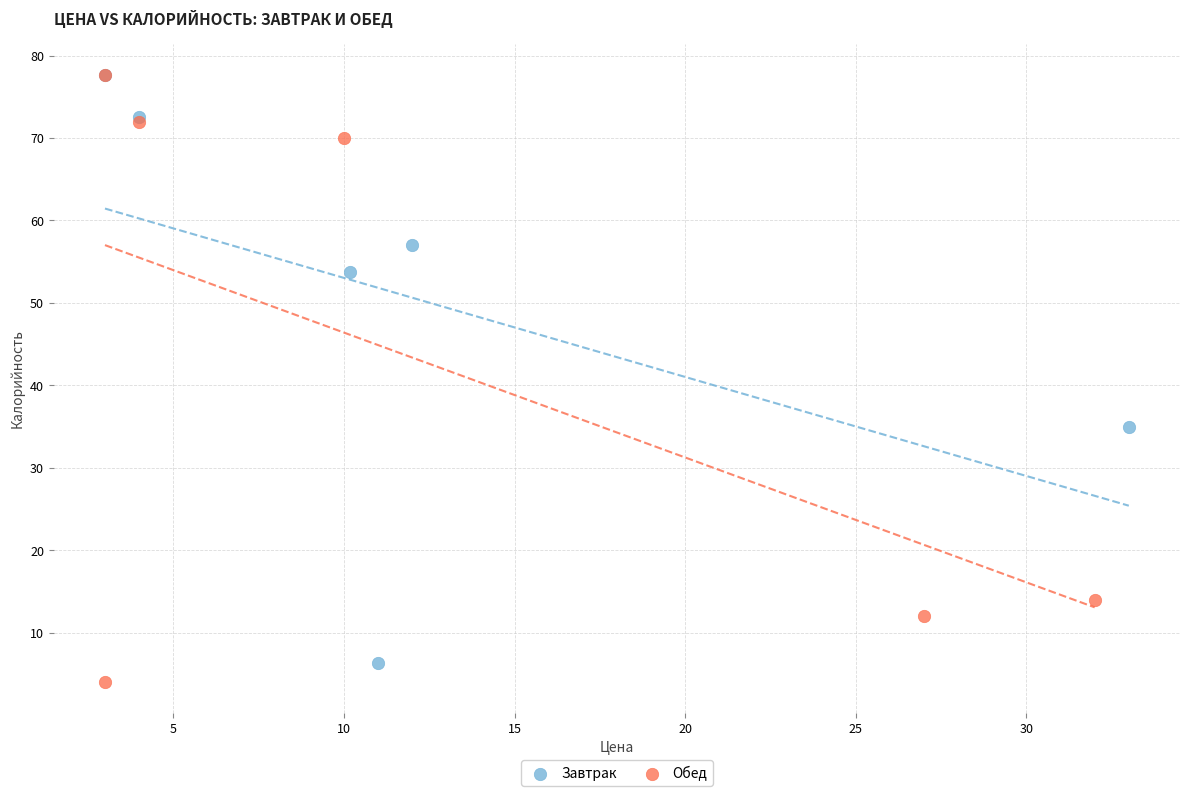

Which series contains the lowest Y value?

Обед